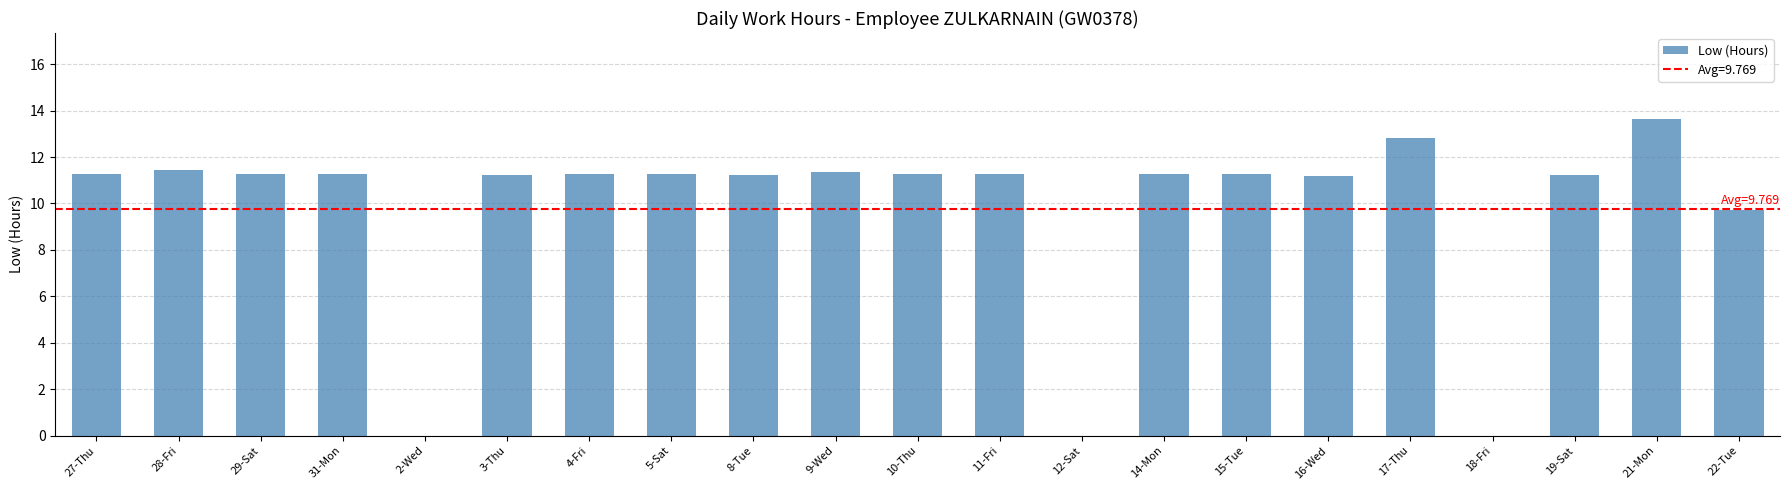

What is the maximum value shown in the chart?

13.6